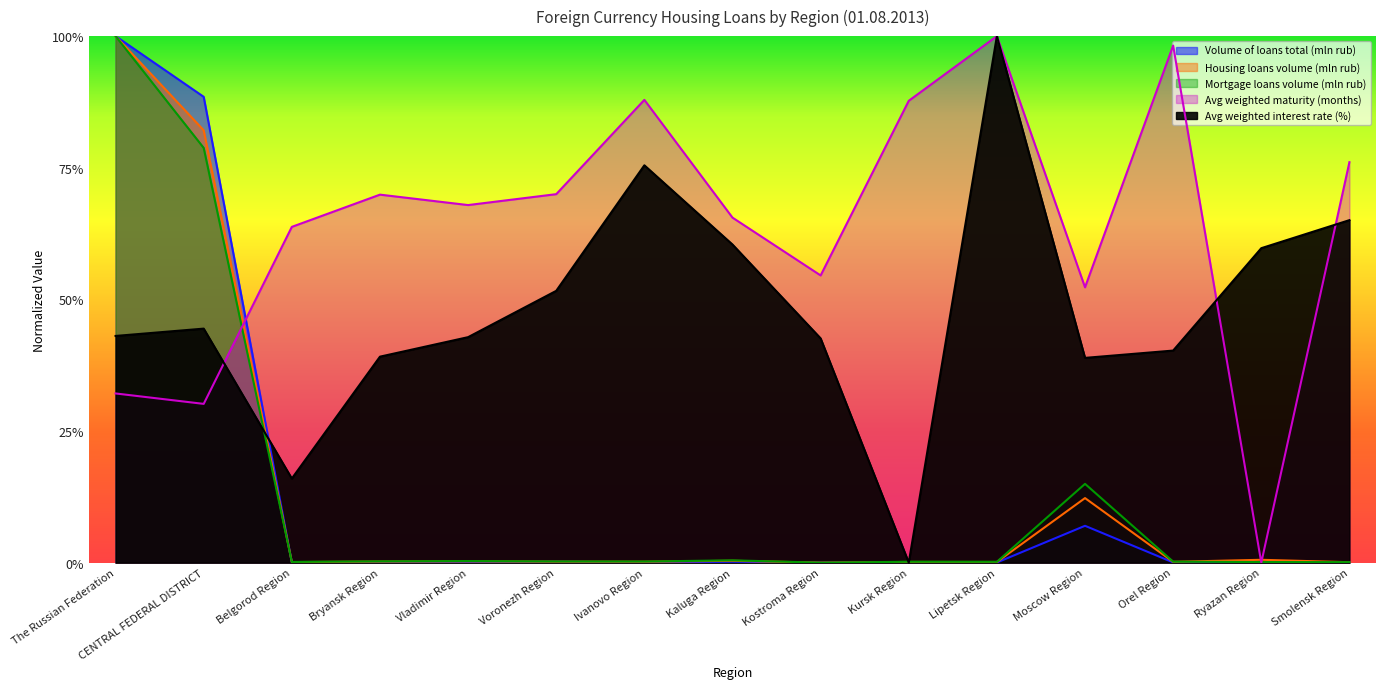

Is it true that Housing loans volume (mln rub) equals 0.0 at Lipetsk Region?

True